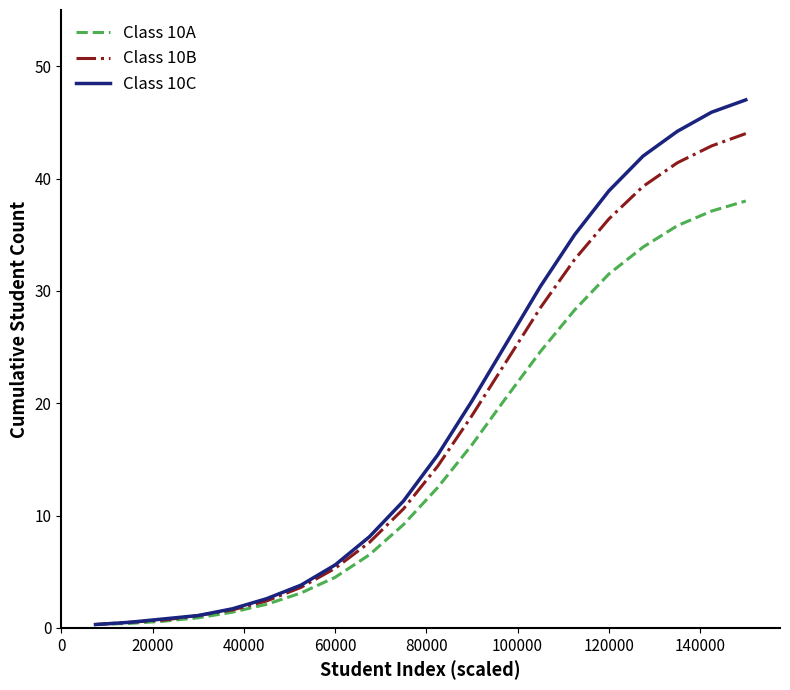

What is the minimum value for Class 10B?

0.3